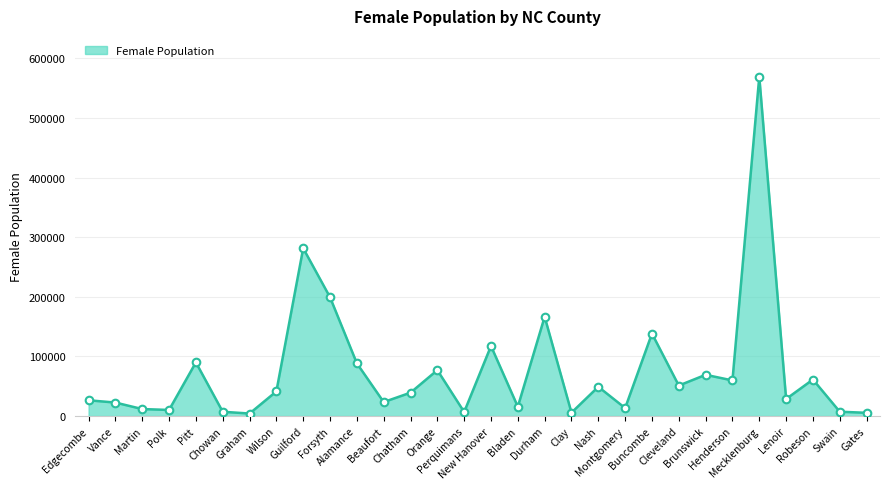

What is the change in value from Chowan to Durham?

+159297